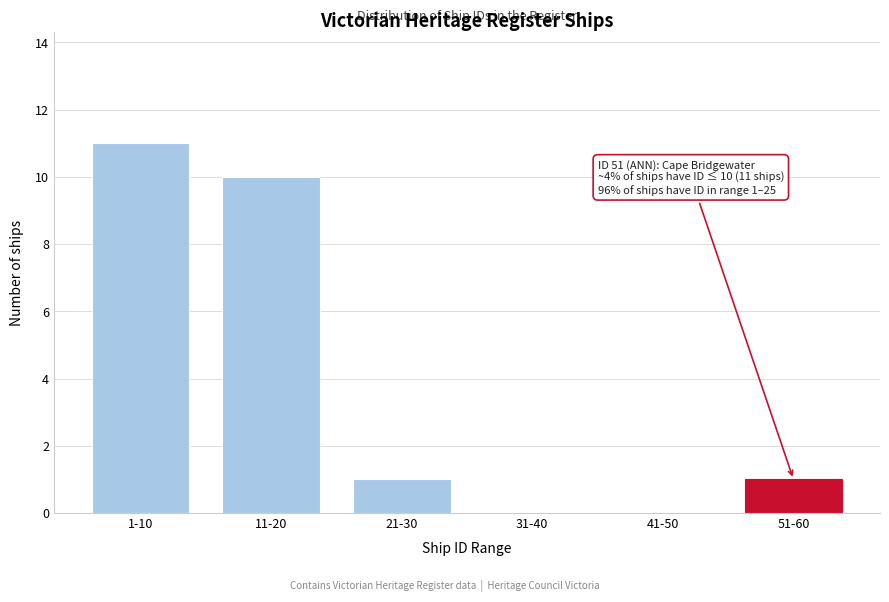

Reading left to right, what are all the values shown in this chart?

1-10=11	11-20=10	21-30=1	31-40=0	41-50=0	51-60=1